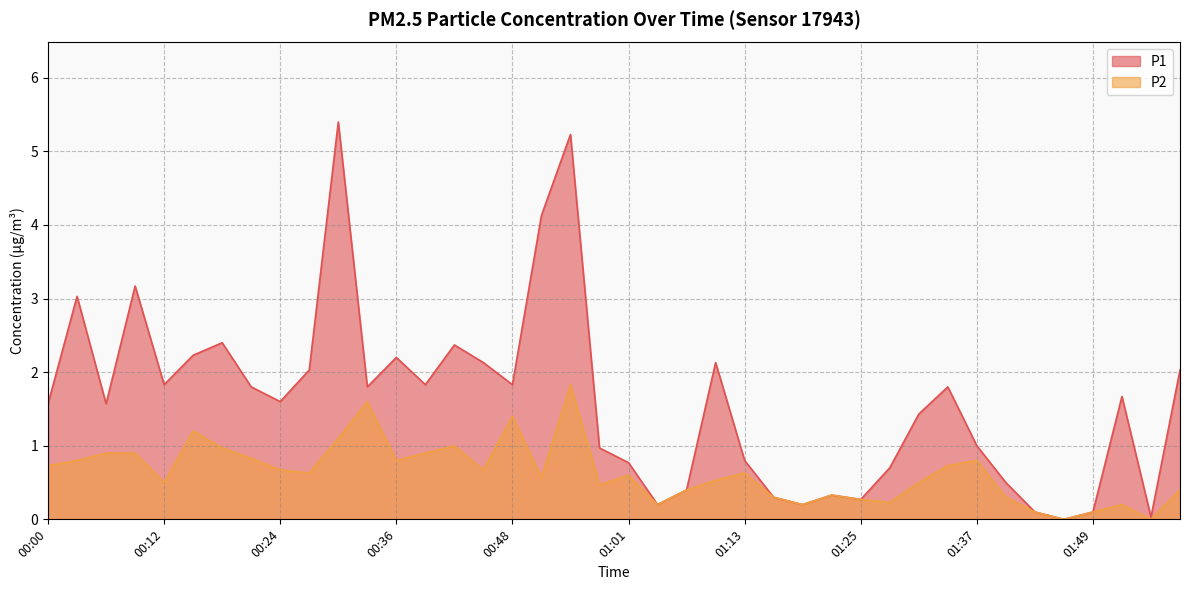

At which category is the sum across all series the highest?

00:55